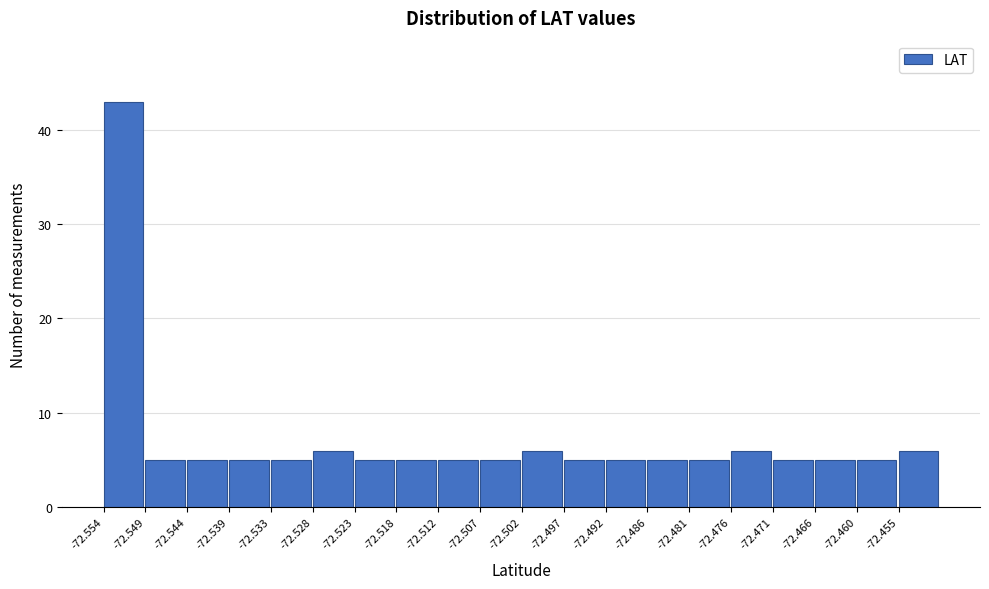

Which range on the x-axis has the tallest bar?

-72.554 to -72.549